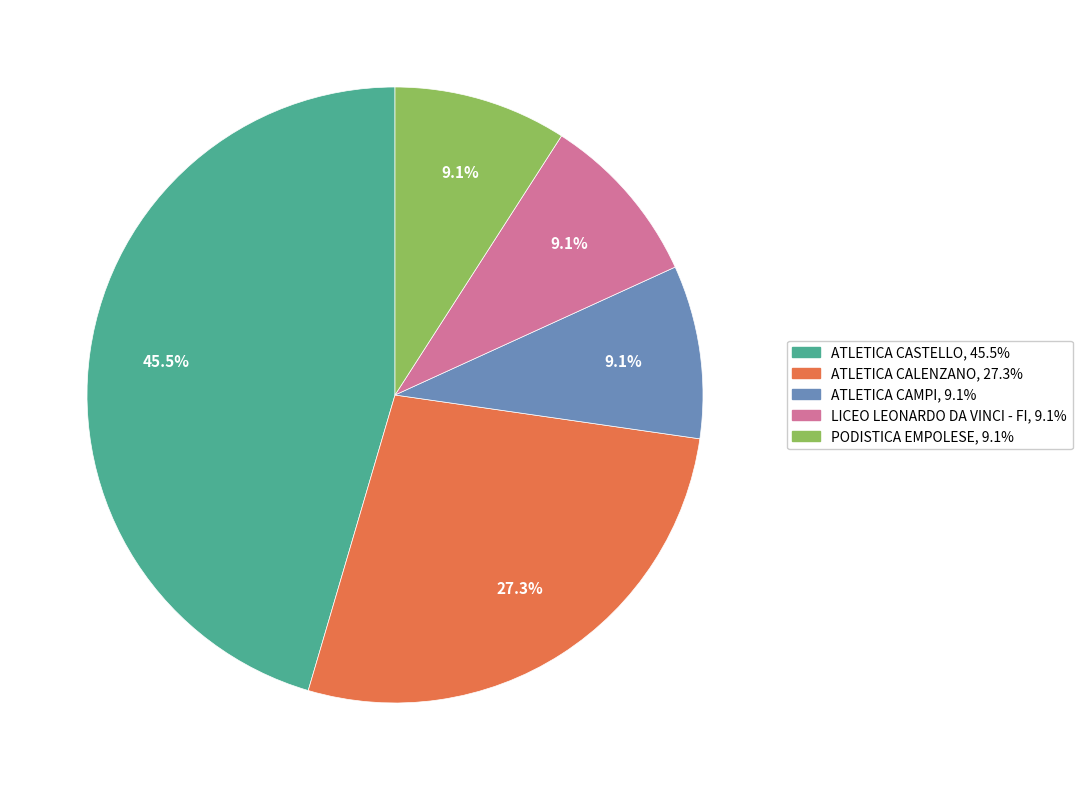

To the nearest percent, what portion does LICEO LEONARDO DA VINCI - FI represent?

9%